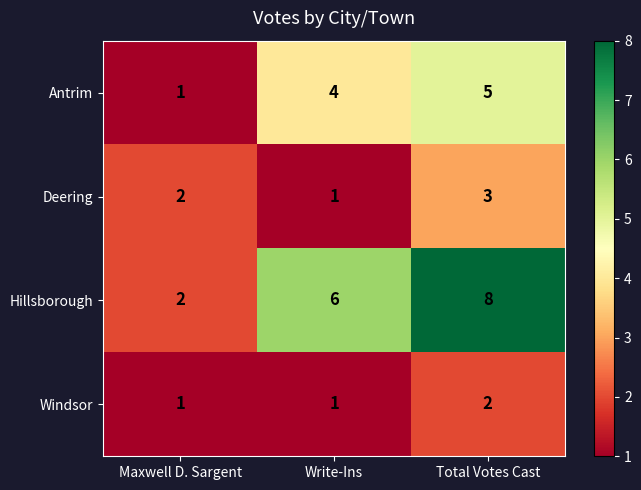

At which category is the sum across all series the highest?

Total Votes Cast